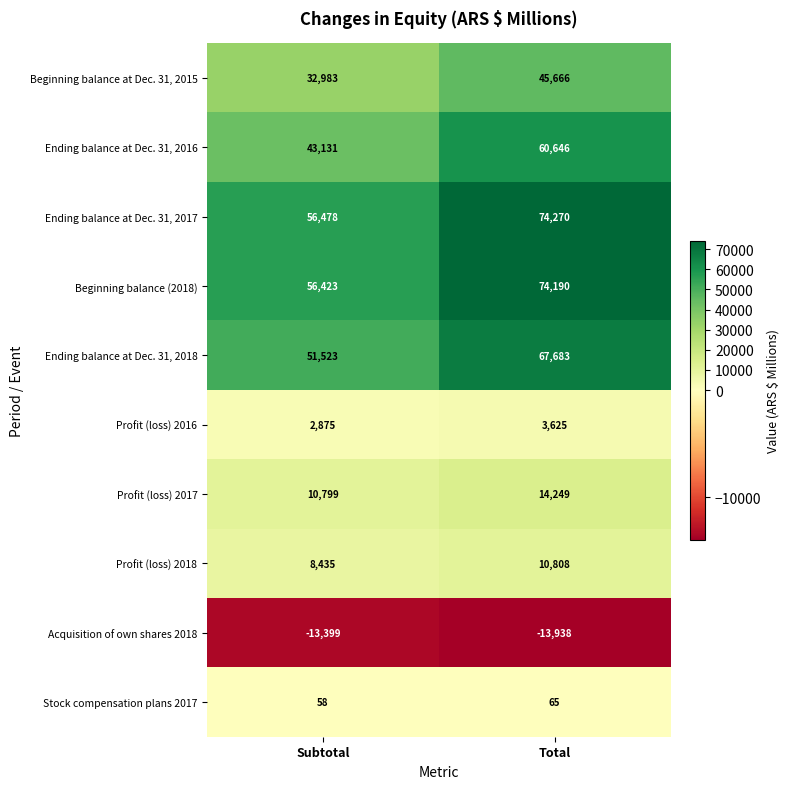

Between Subtotal and Total, which series saw the biggest shift?

Ending balance at Dec. 31, 2017